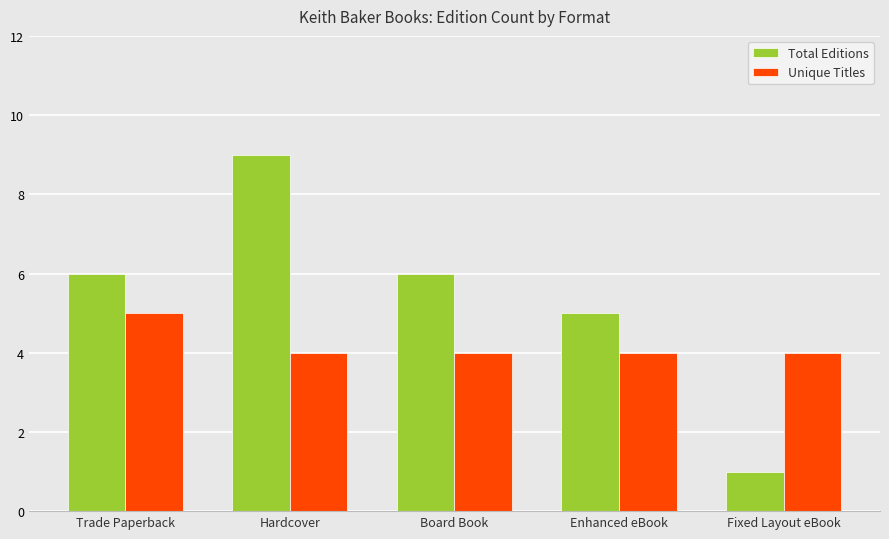

How many bars are there in total?

10